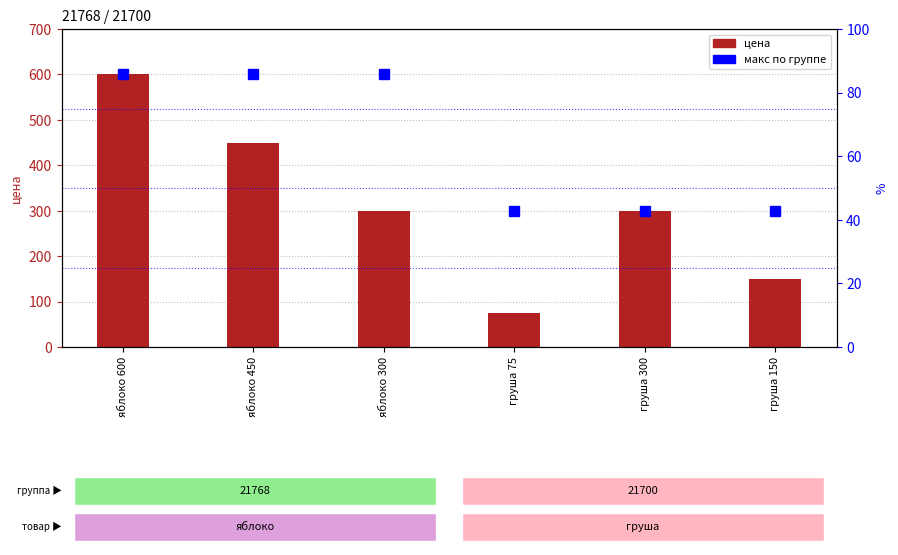

What is the difference between the maximum and minimum values in the цена series?

525.0